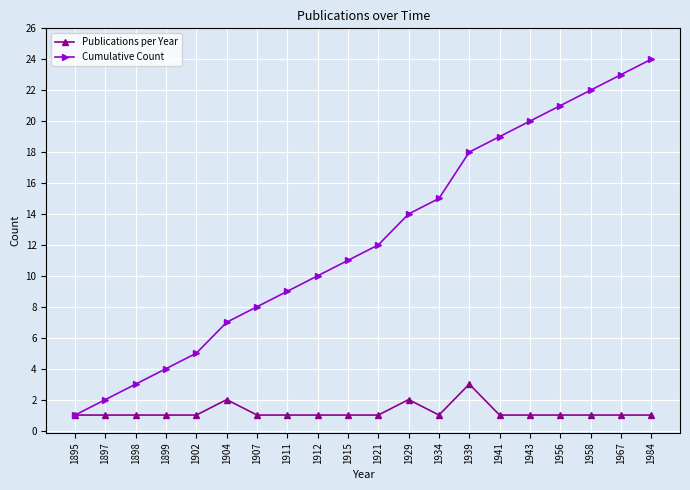

Which series has the largest range (max minus min)?

Cumulative Count